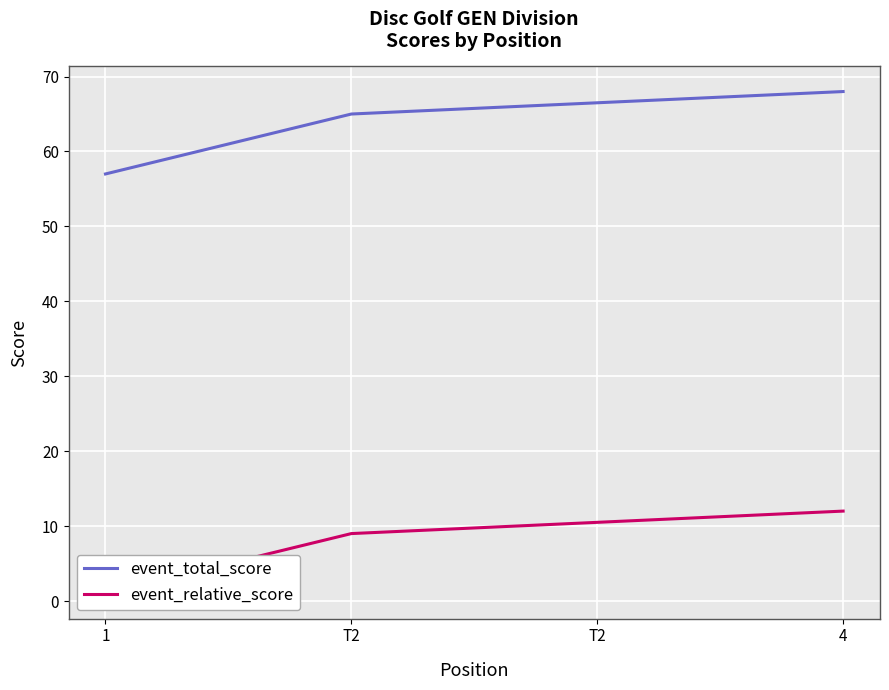

Between T2 and 4, which is larger?

4